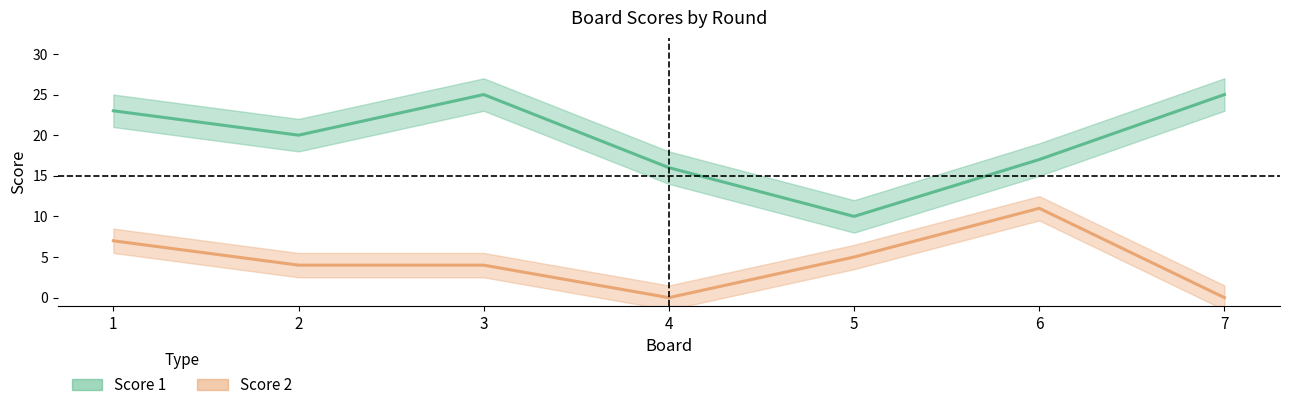

What is the average value of the Score 1 series?

19